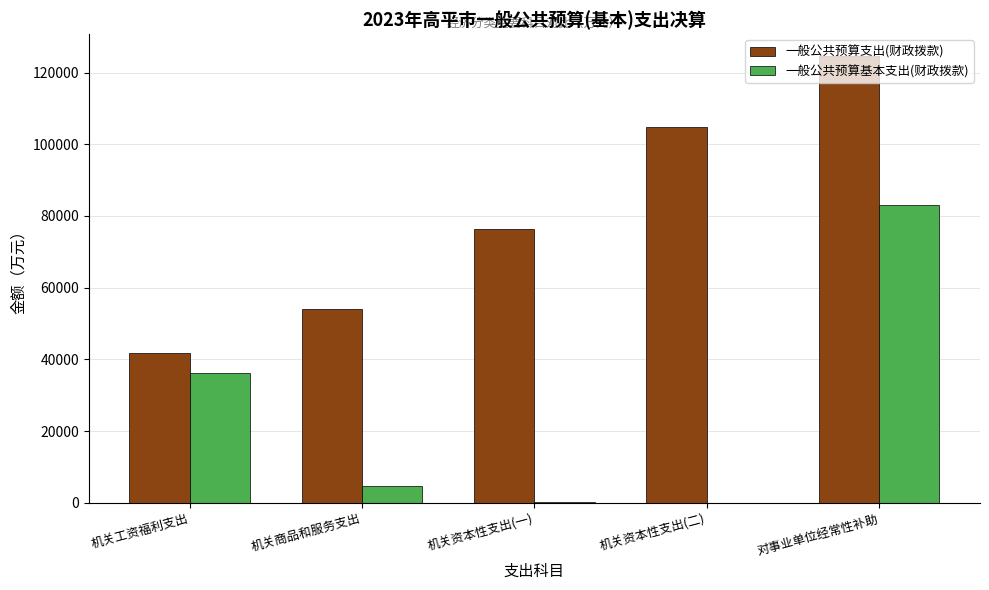

Which category has the highest value in the 一般公共预算支出(财政拨款) series?

对事业单位经常性补助